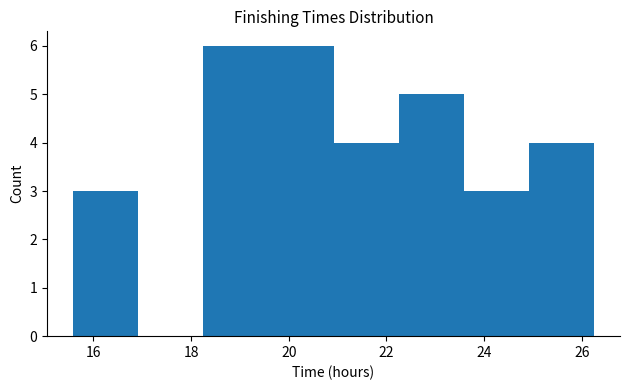

Reading left to right, transcribe this chart: for each bar, give the range it covers on the x-axis and its height. Neither the bar edges nor the heights are printed on the chart, so give them approximately, as read against the axes.

15.6 to 17.0: 3
17.0 to 18.2: 0
18.2 to 19.6: 6
19.6 to 21.0: 6
21.0 to 22.2: 4
22.2 to 23.6: 5
23.6 to 25.0: 3
25.0 to 26.2: 4